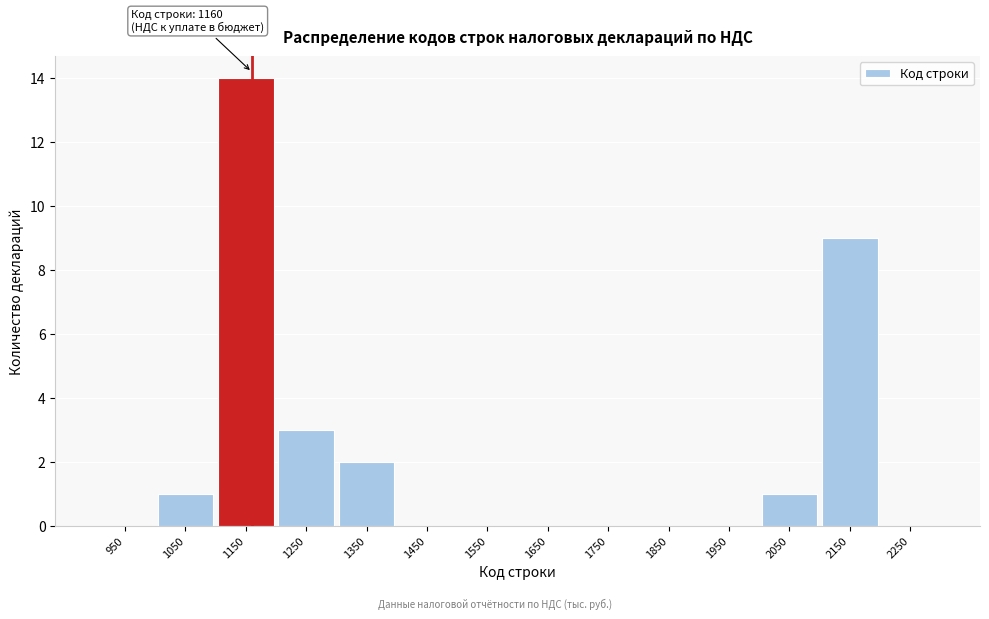

Which range on the x-axis has the tallest bar?

1100 to 1200